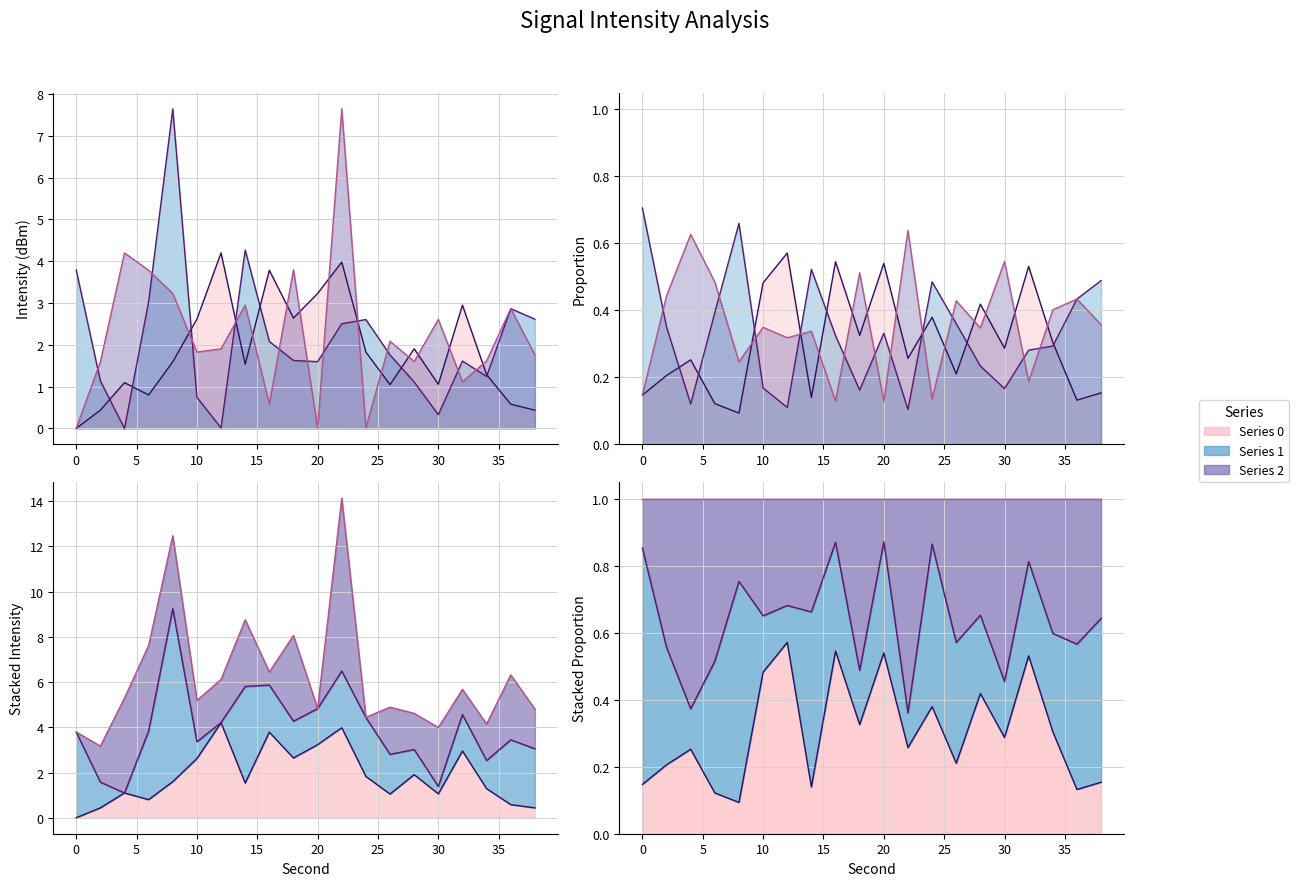

At which category does the chart reach its peak across all series?

22